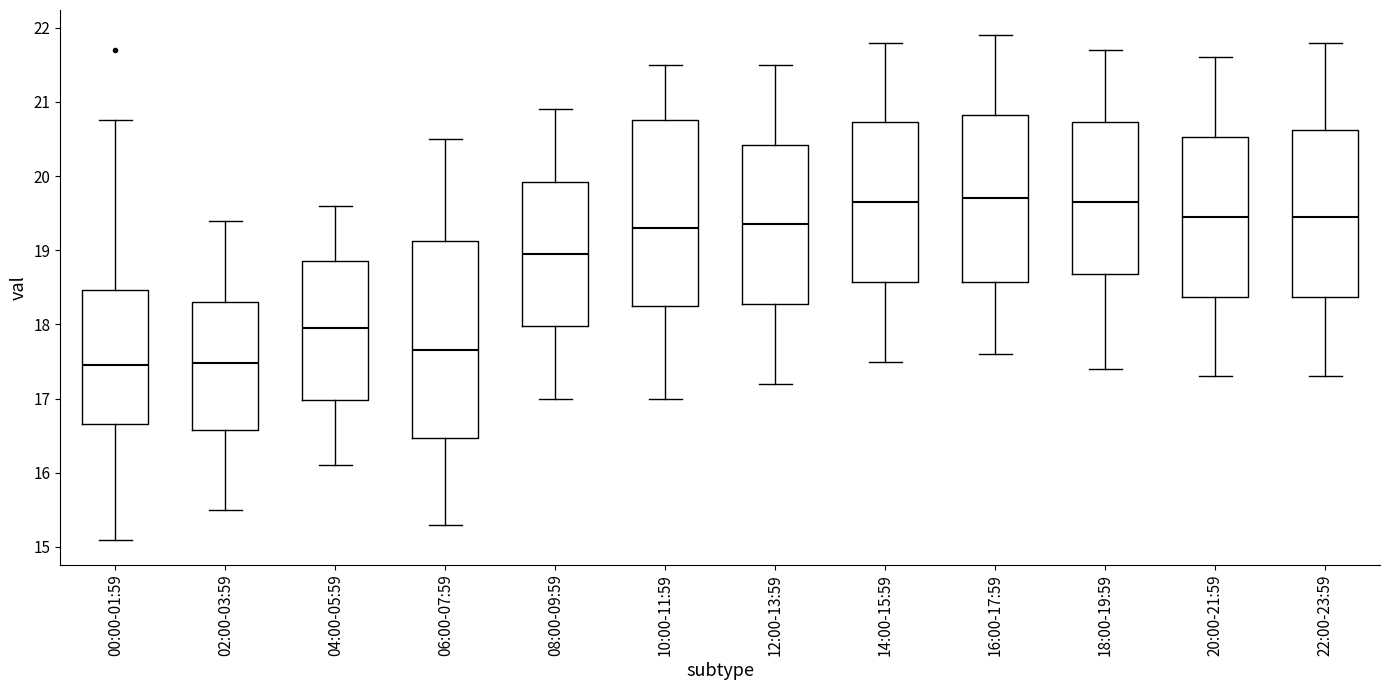

Comparing the boxes themselves (not the whiskers), which one is the tallest?

06:00-07:59